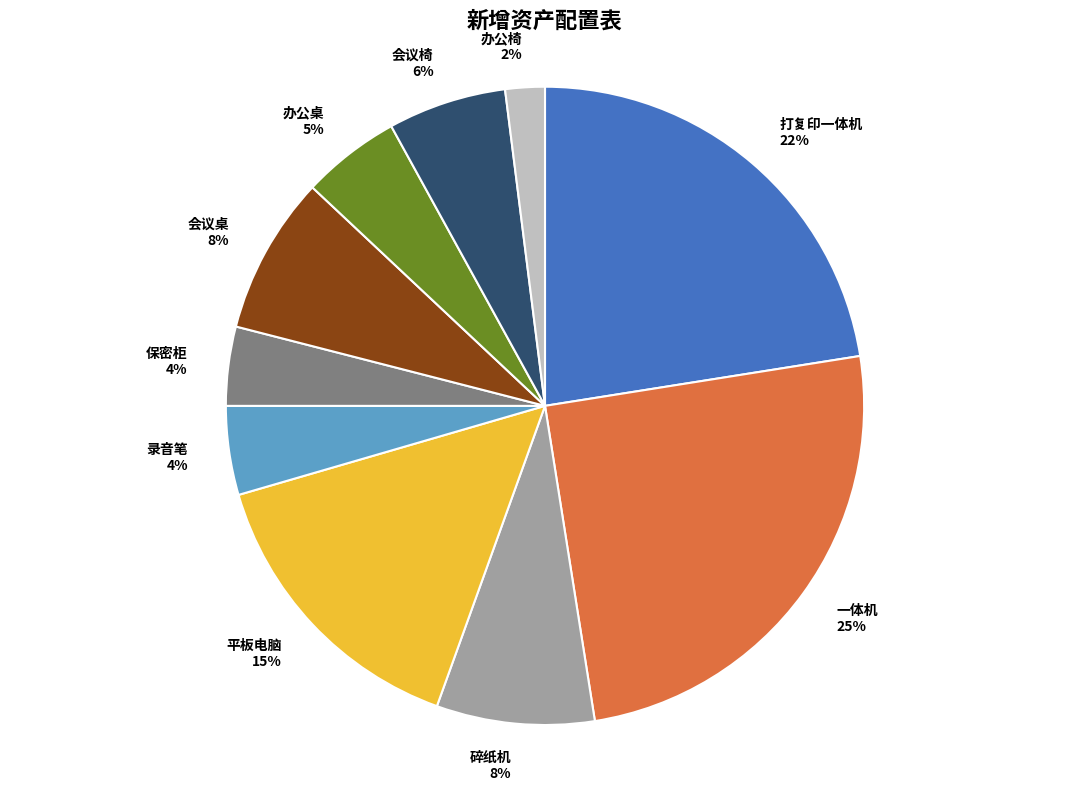

Is the sum of 会议桌 8% and 一体机 25% greater than half?

No